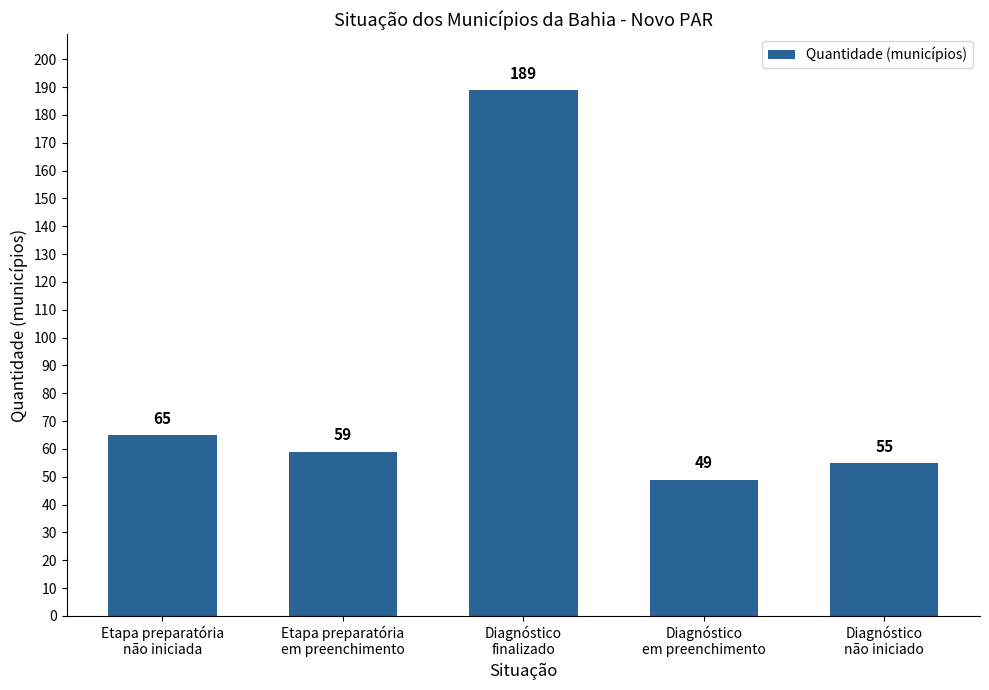

Is it true that the value at Etapa preparatória
em preenchimento is 59?

True